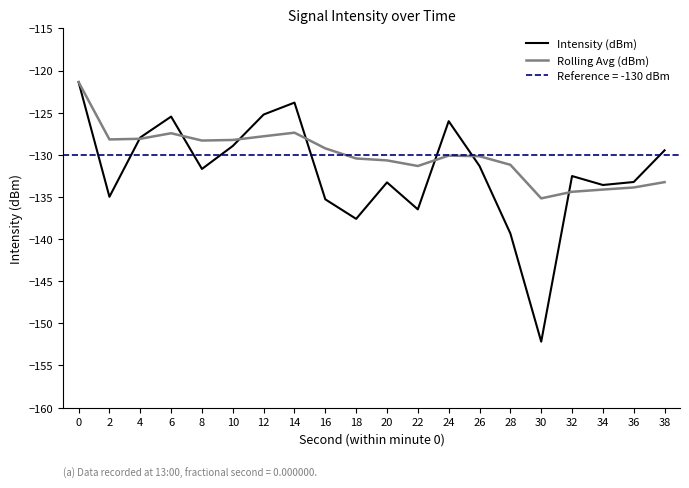

Where is Rolling Avg (dBm) nearest to the value -128?

4